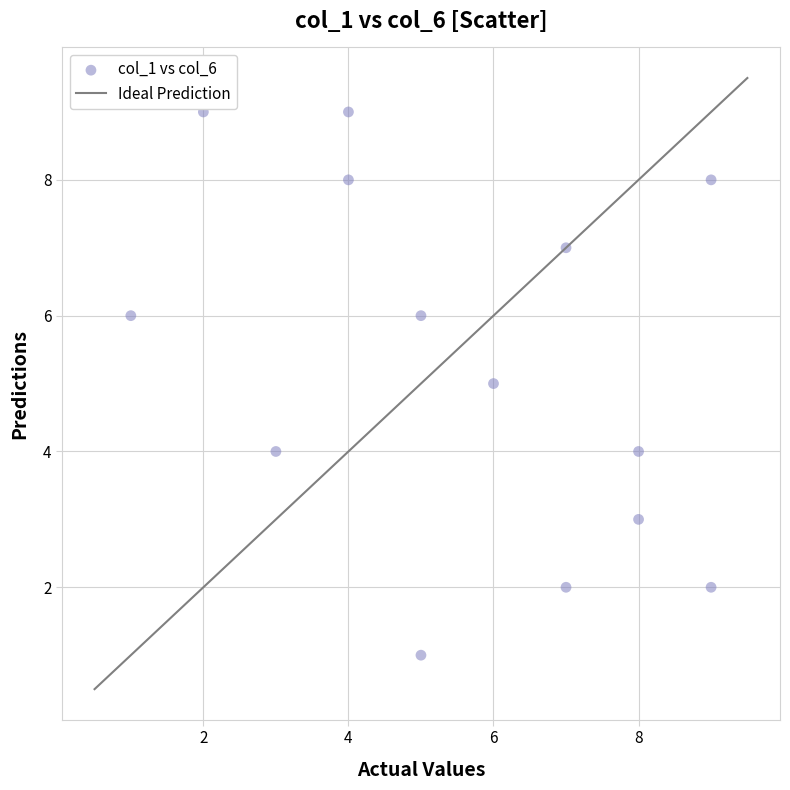

What is the range of X values (max minus min)?

8